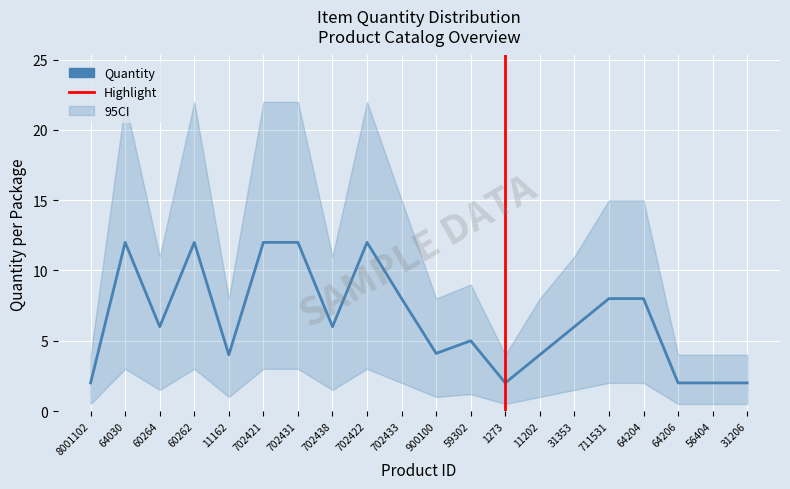

What is the change in value from 60262 to 31353?

-6.0